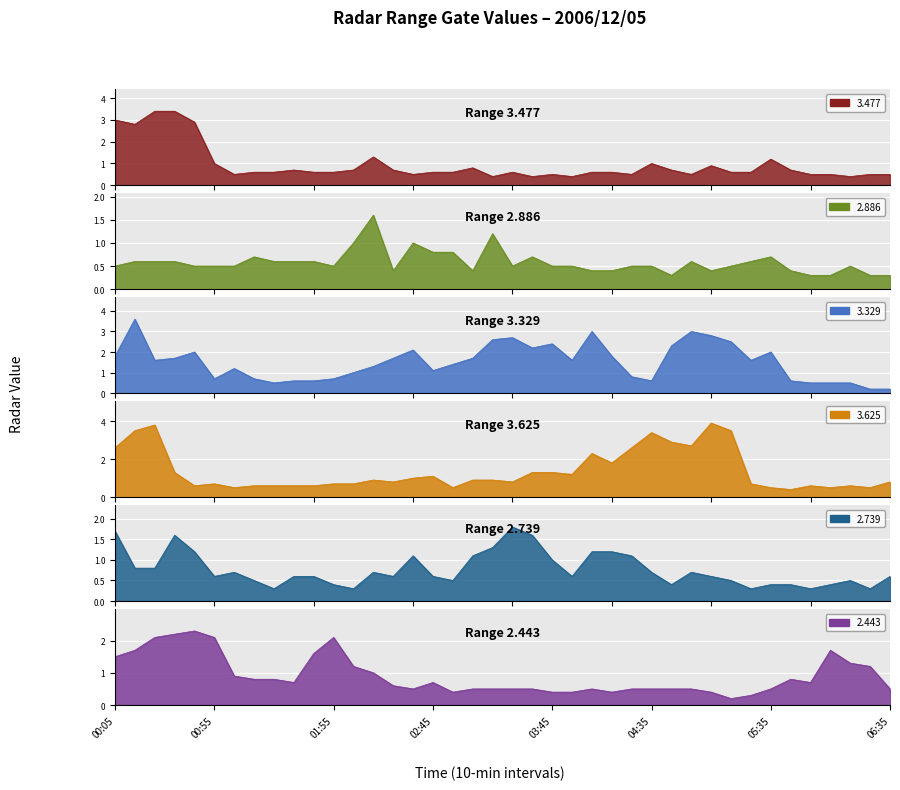

How many categories are shown in the chart?

40